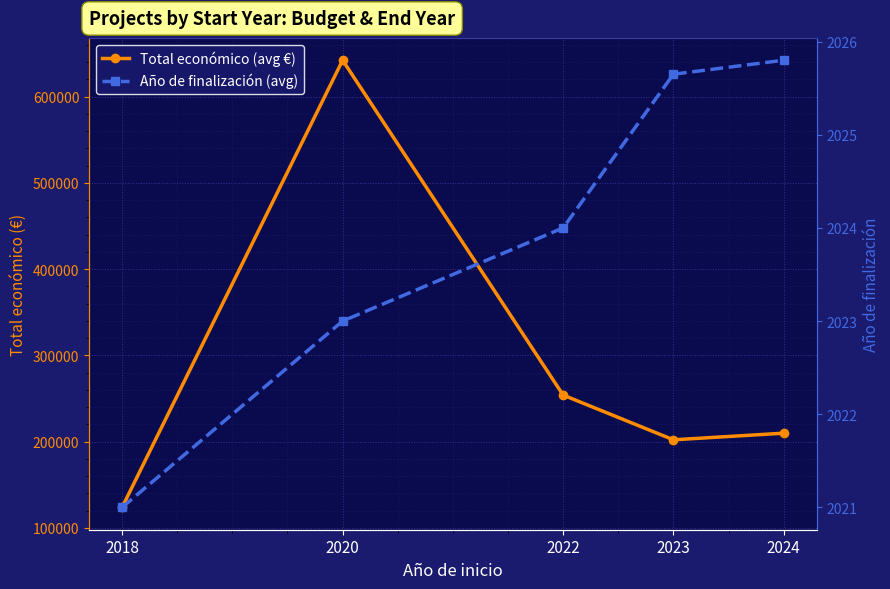

List the series in order of their peak value, lowest first.

Año de finalización (avg), Total económico (avg €)